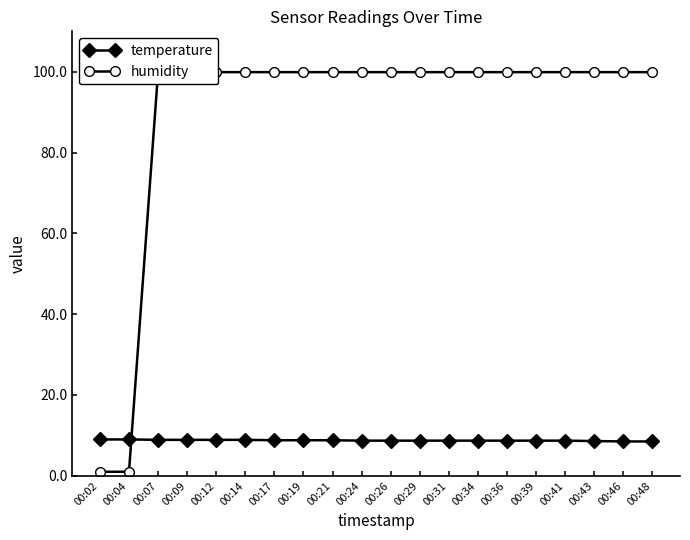

Rank the series by their average value, from lowest to highest.

temperature, humidity